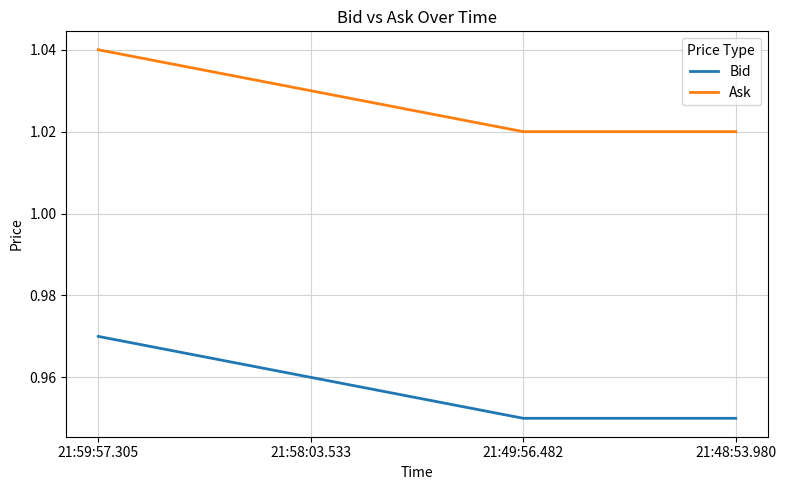

At how many categories does at least one series exceed 0?

4